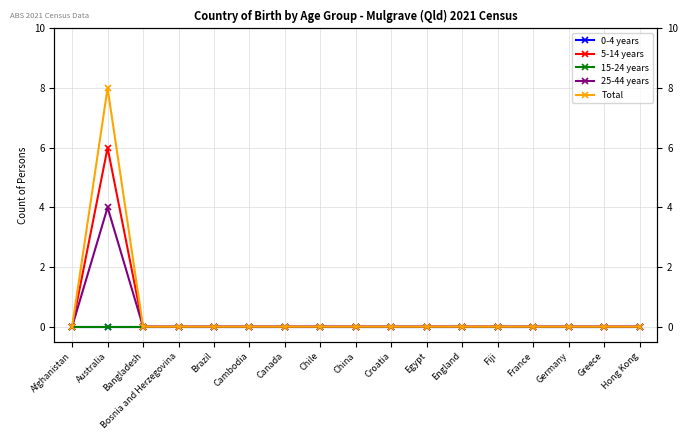

What is the label of the 1st point from the right?

Hong Kong